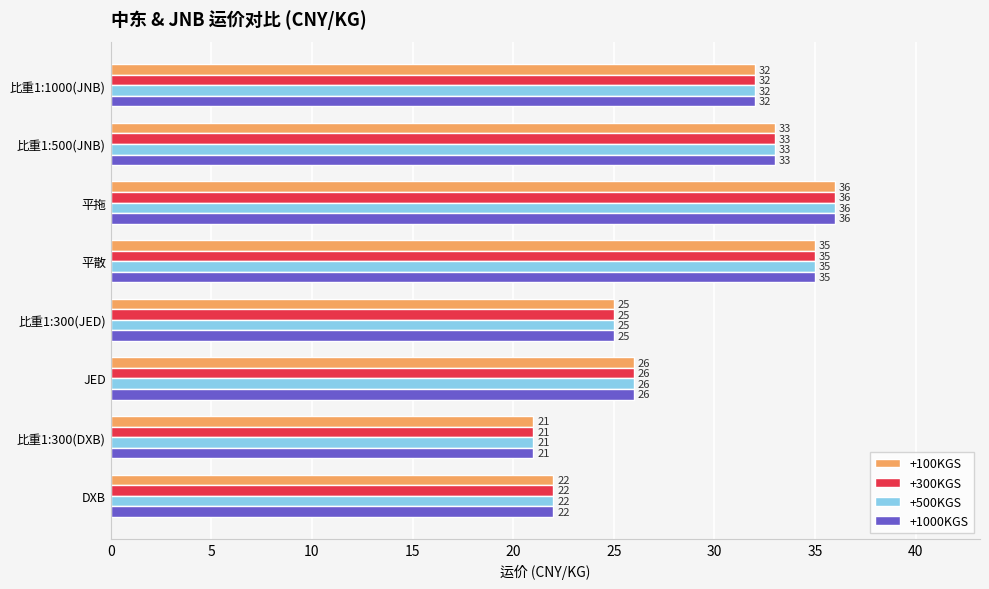

At which label does +1000KGS reach its peak?

平拖